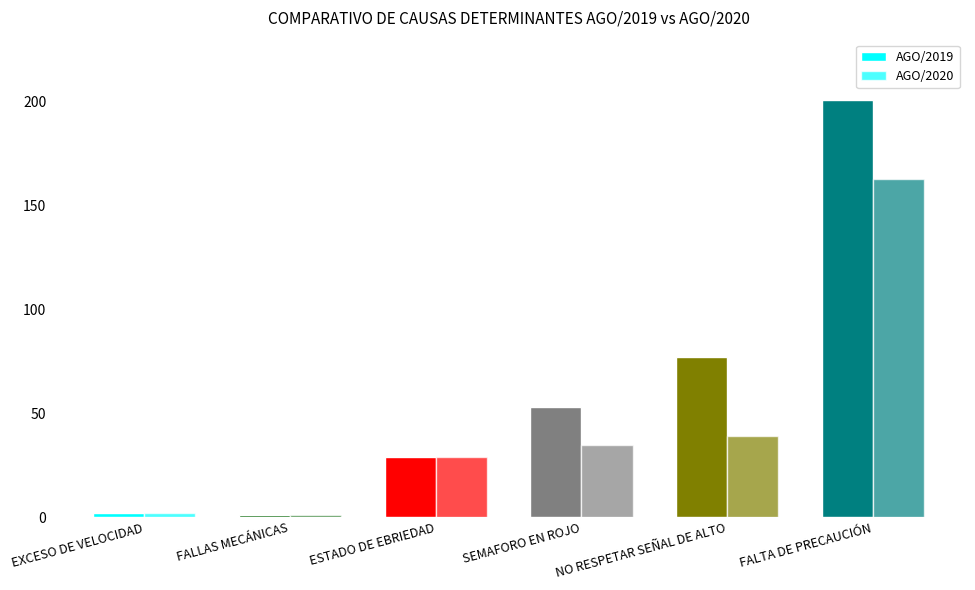

Are the bars grouped side by side (vs. stacked)?

Yes